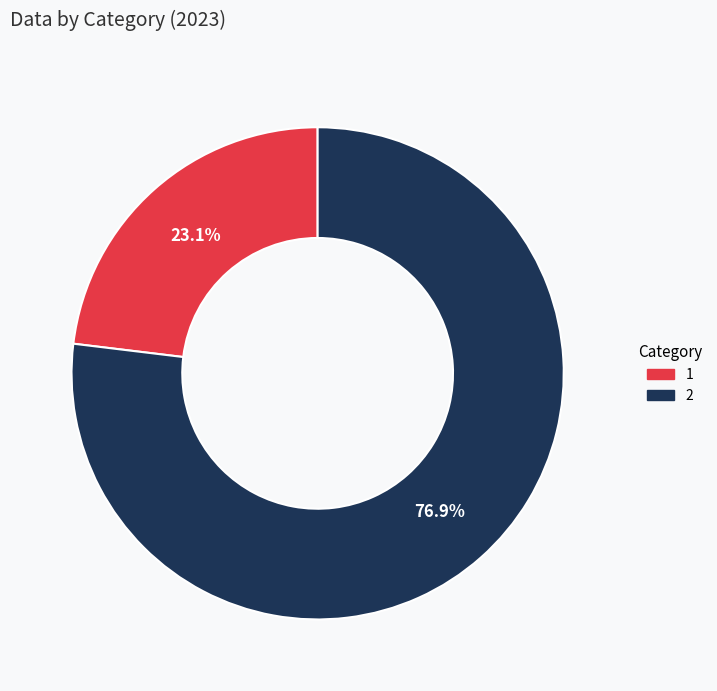

Count the number of slices in the pie.

2